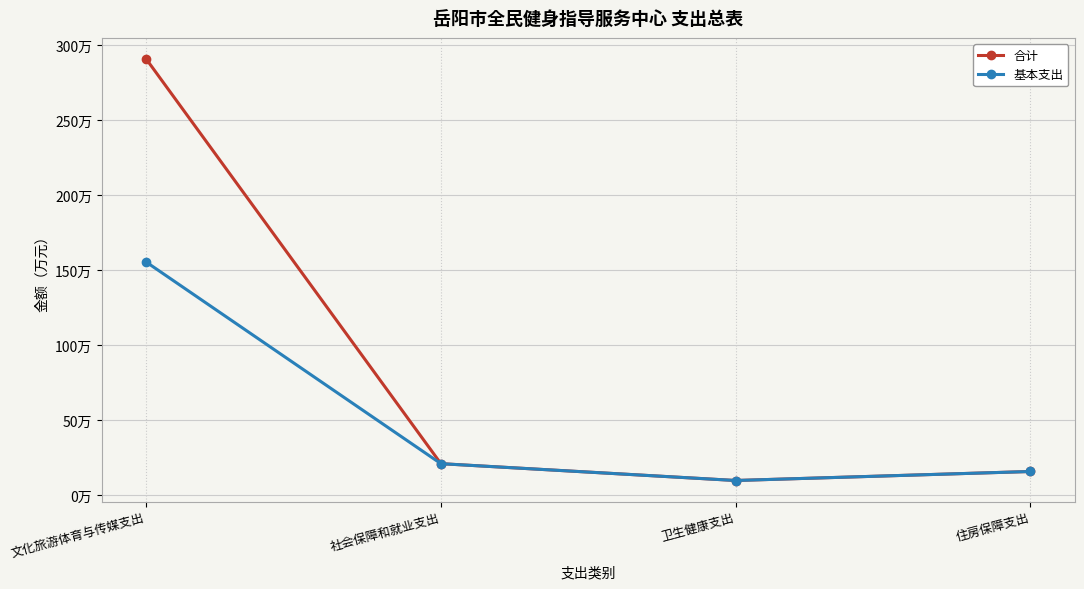

What position from the right is 住房保障支出?

1